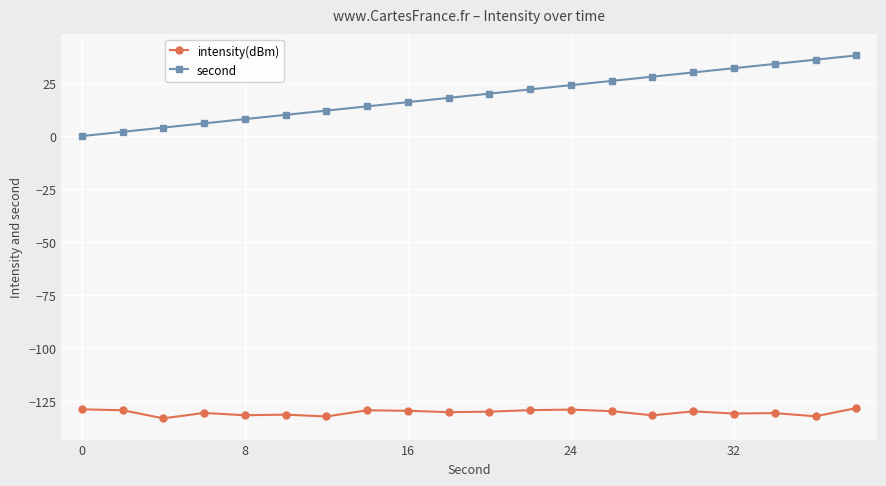

What is the average value of the second series?

19.0